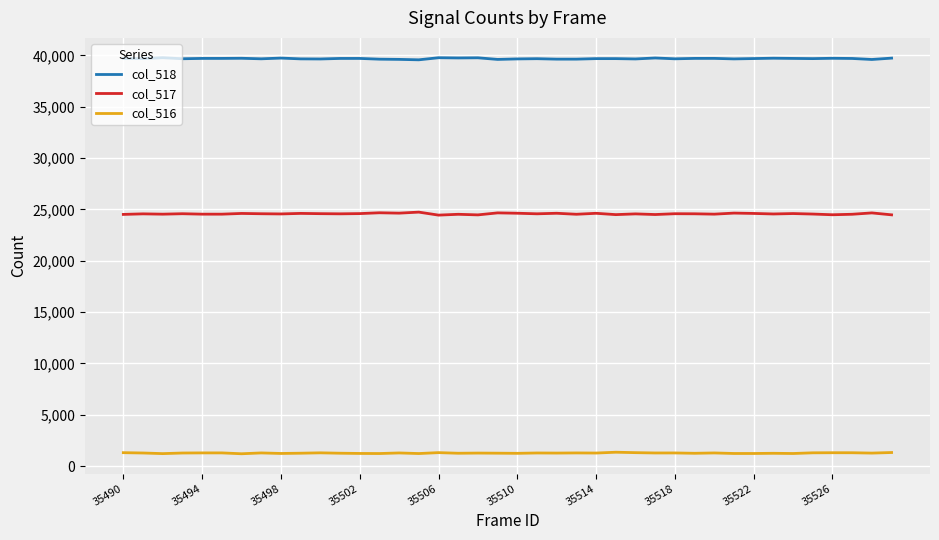

What is the sum of all col_517 values?

982895